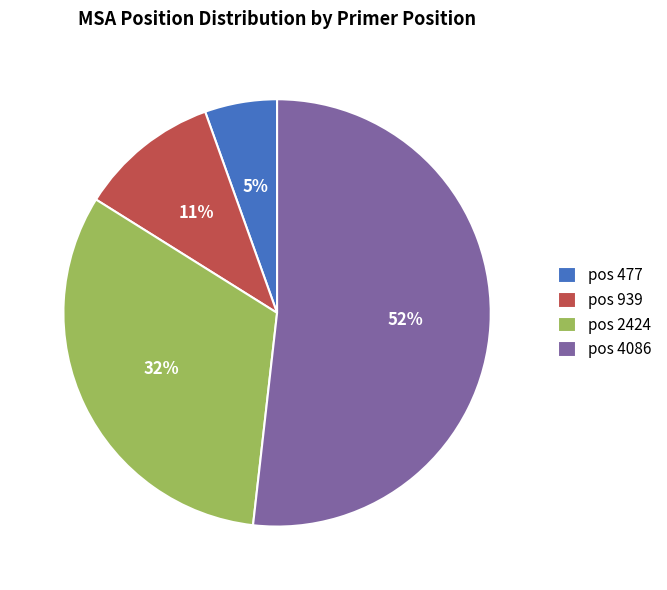

Does any single category account for the majority?

Yes